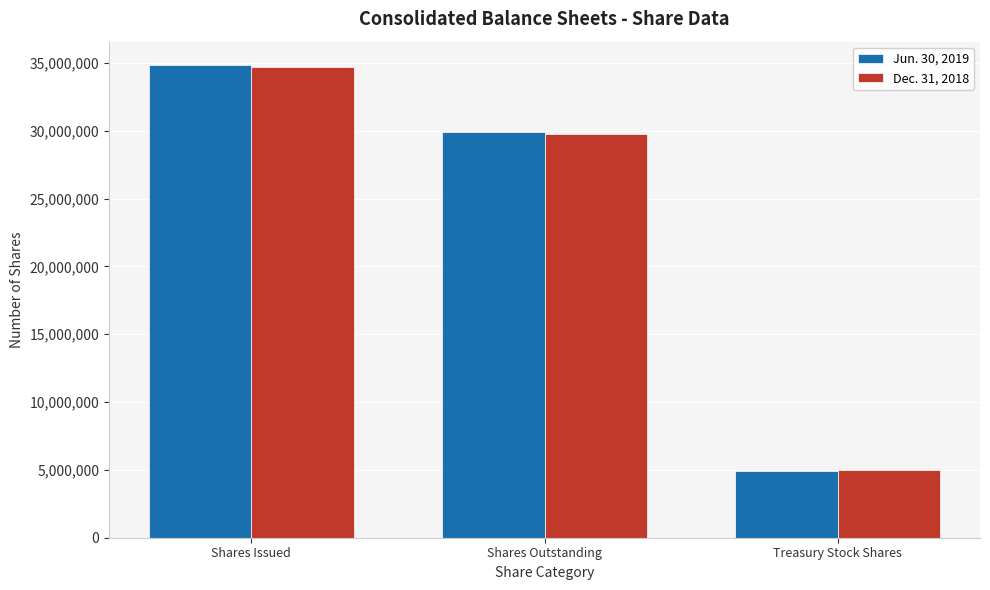

Which label corresponds to the smallest value in the chart?

Treasury Stock Shares